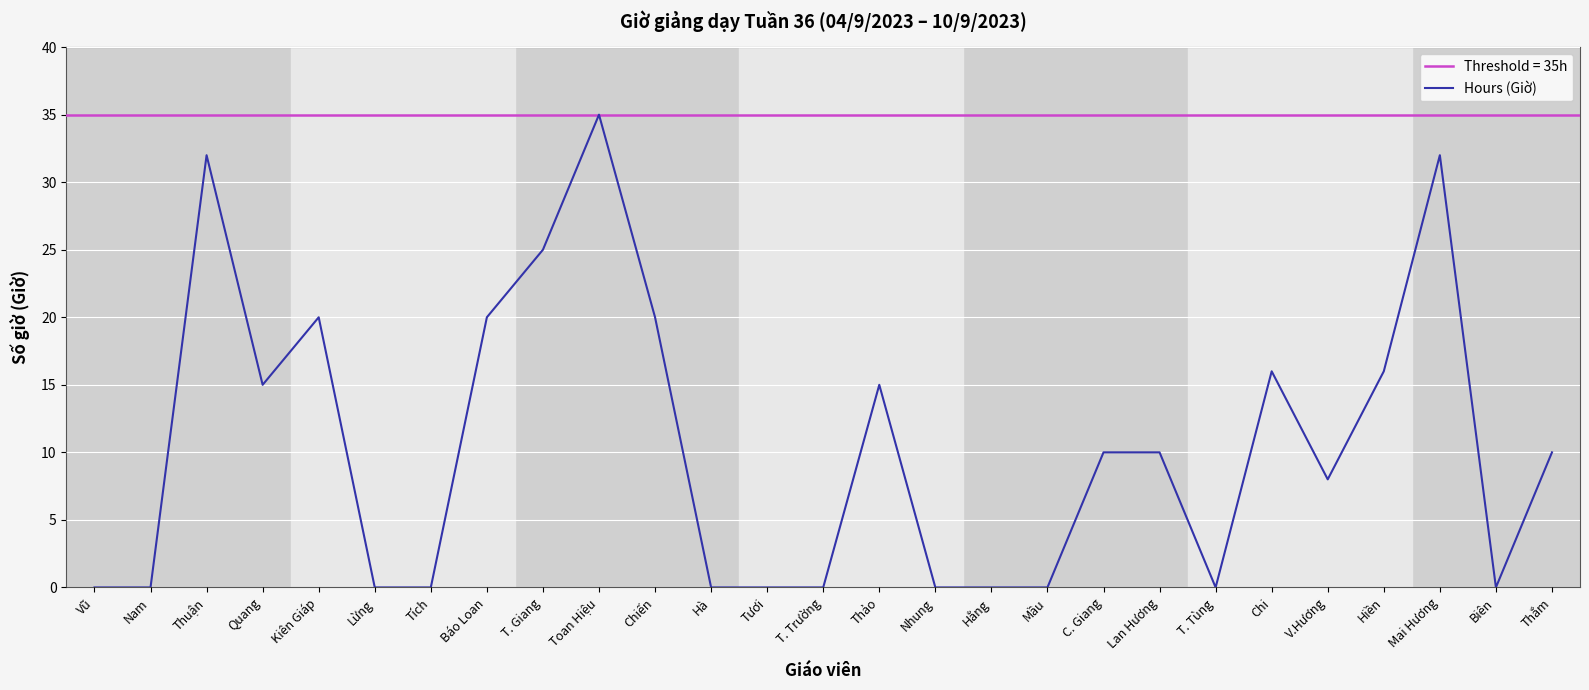

What is the sum of the values at Thắm and Thuận?

42